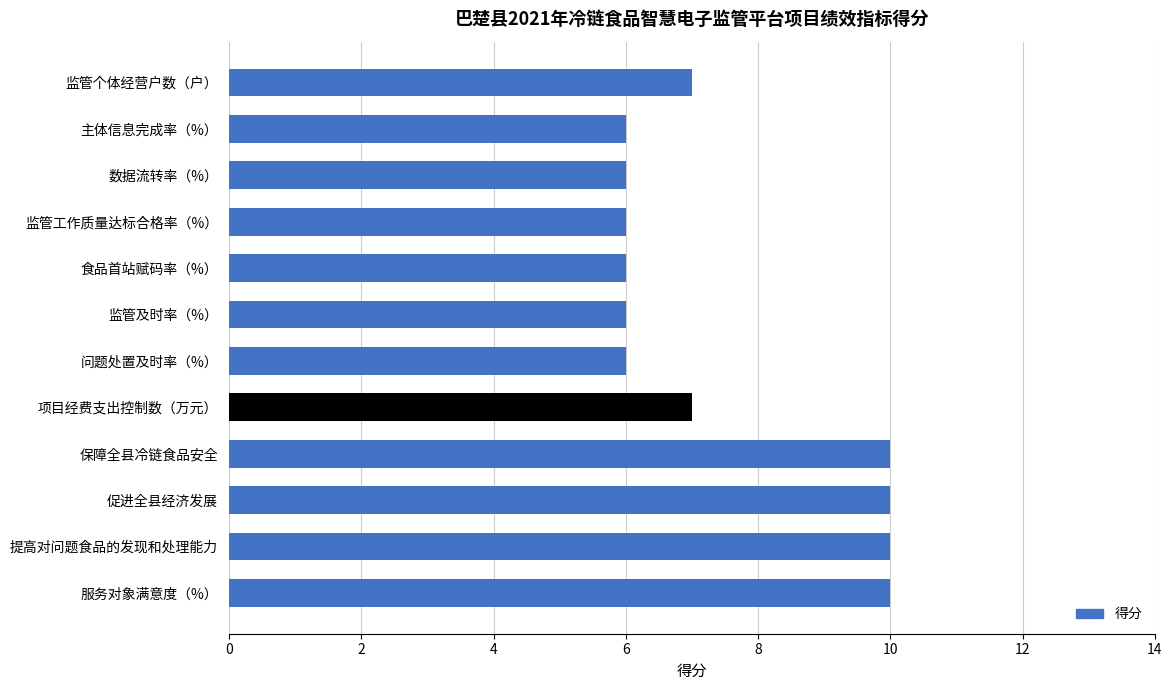

What is the ratio of the value at 项目经费支出控制数（万元） to the value at 监管及时率（%）?

1.2